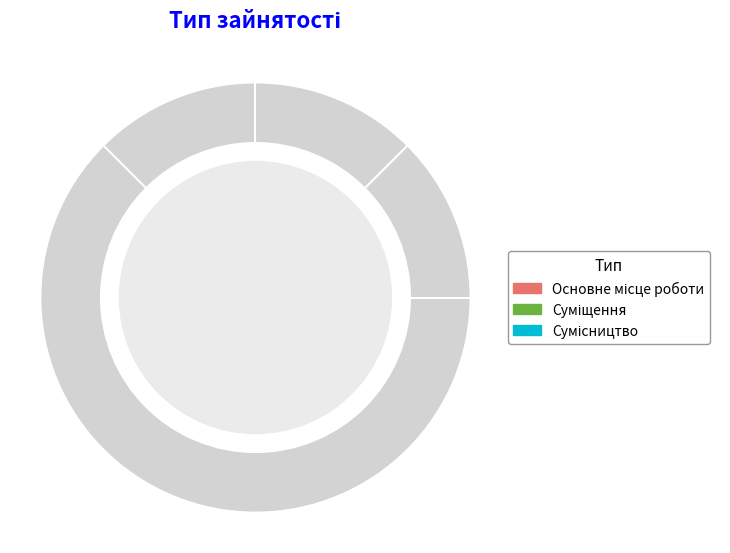

What is the total percentage of Суміщення and Основне місце роботи?

50.0%